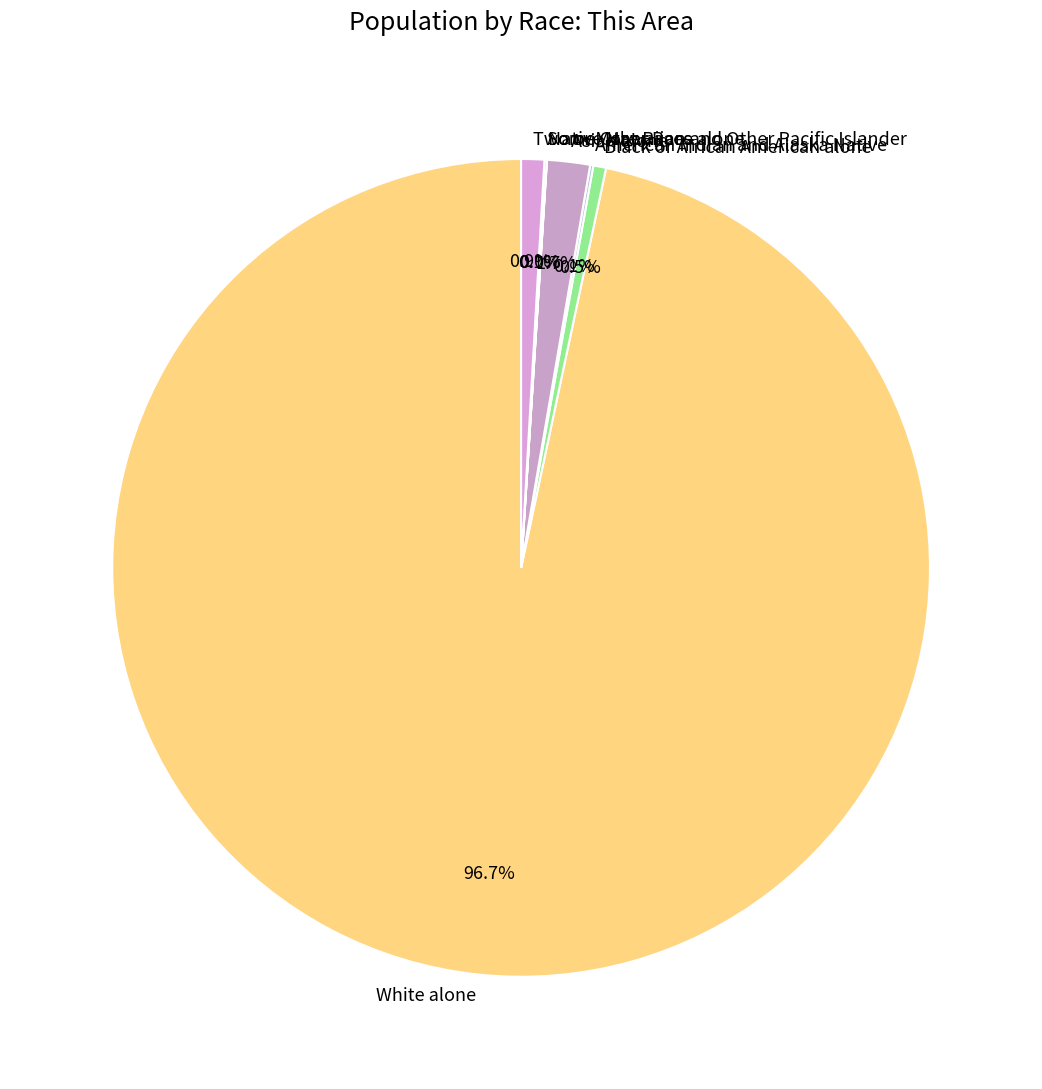

Is there any slice that represents more than half of the pie?

Yes